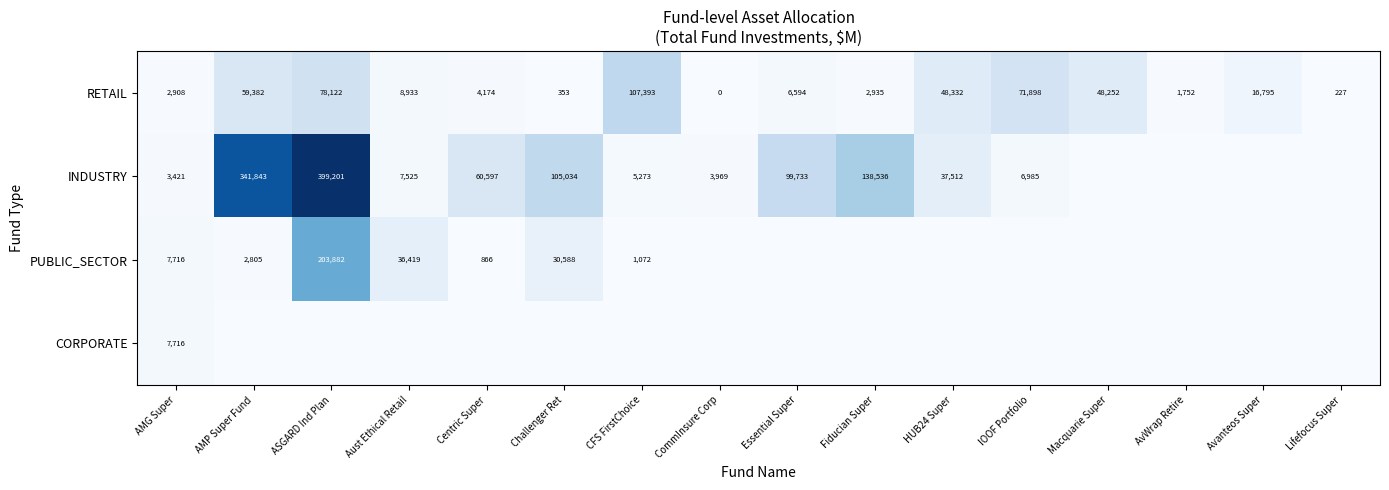

How many data points in RETAIL are less than 8933?

8